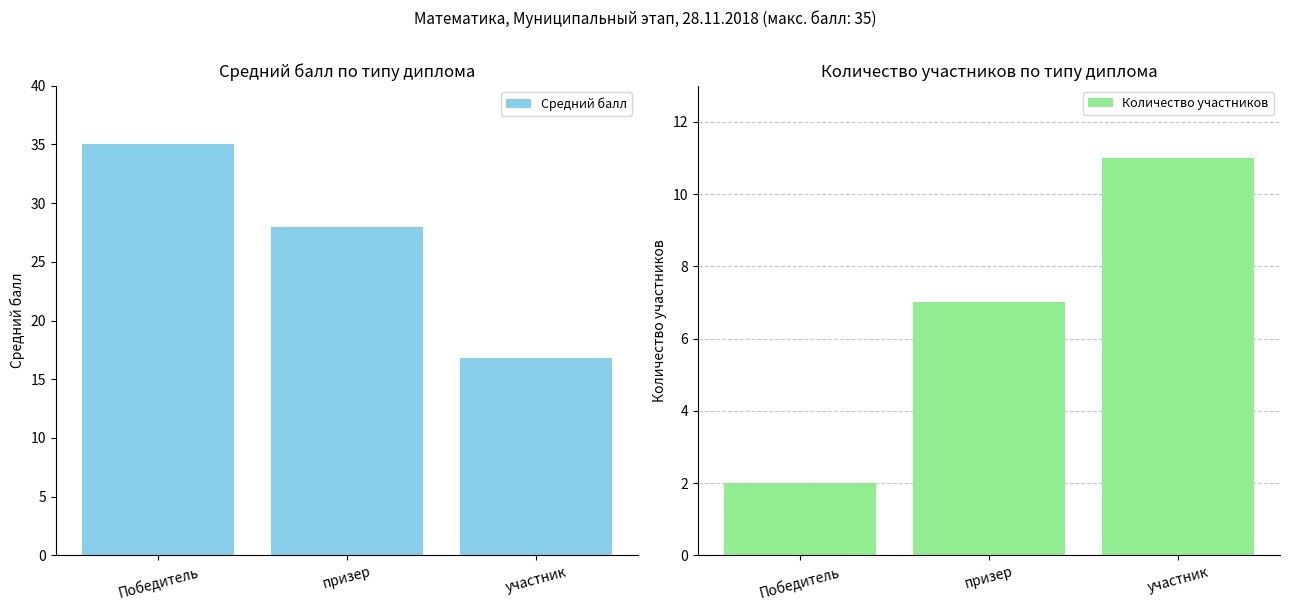

List the series in order of their peak value, highest first.

Средний балл, Количество участников